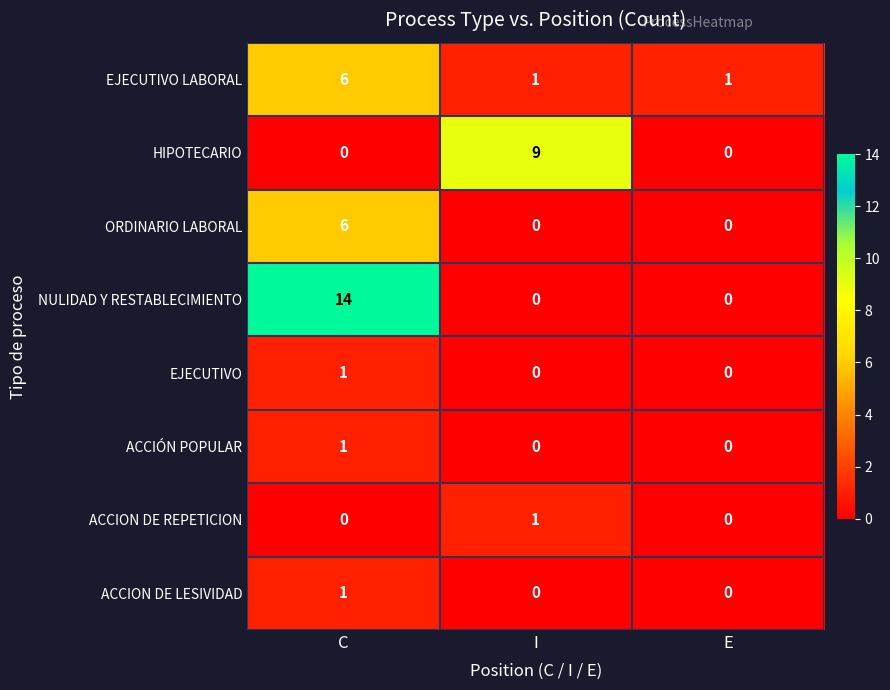

The value of HIPOTECARIO at C is -6. True or false?

False